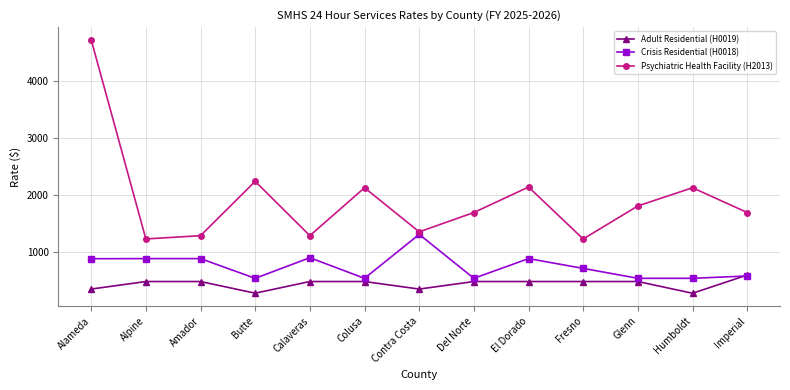

Rank the series by their average value, from highest to lowest.

Psychiatric Health Facility (H2013), Crisis Residential (H0018), Adult Residential (H0019)